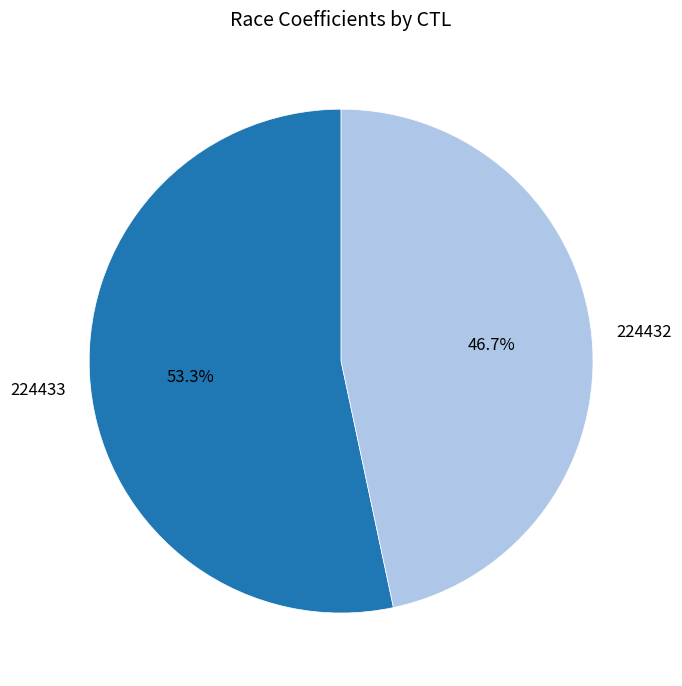

Combined, what portion of the pie is 224432 and 224433?

100.0%